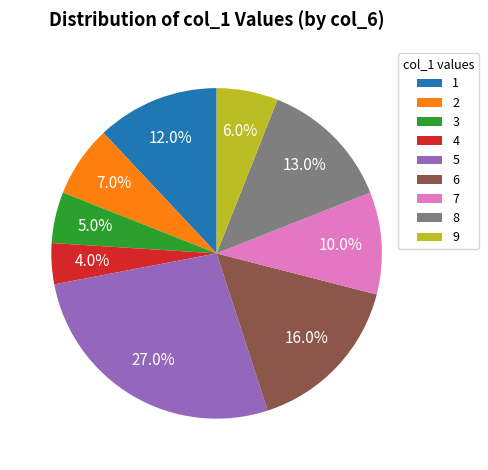

What percentage is the 8 slice, to the nearest percent?

13%